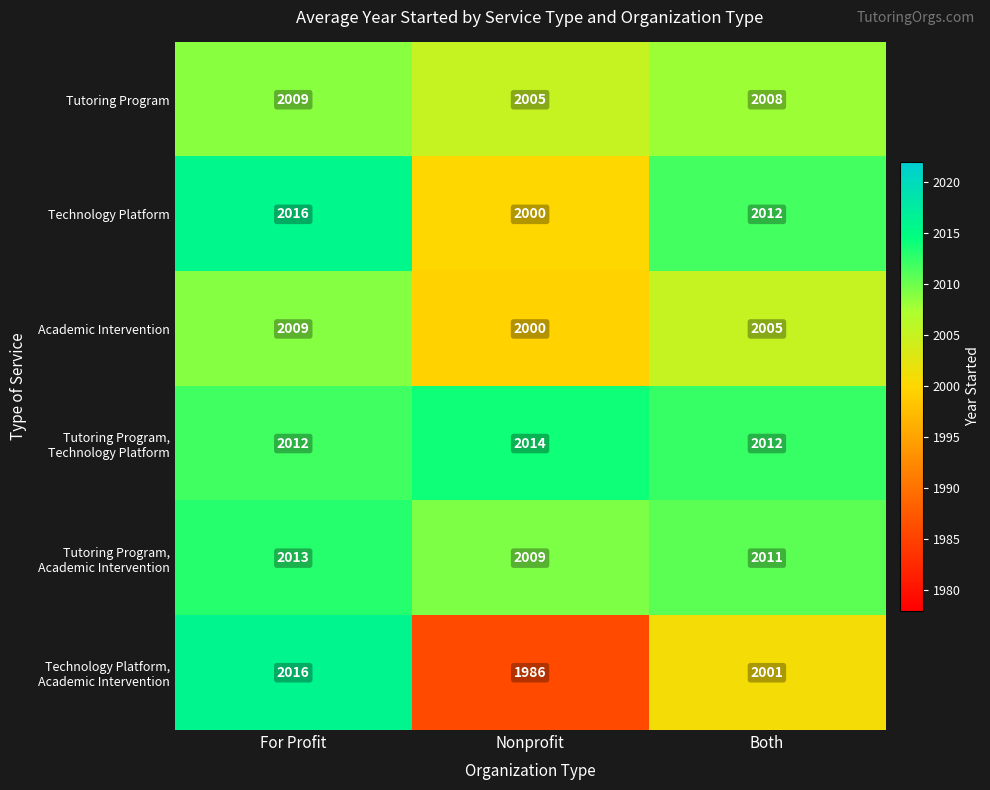

True or false: Technology Platform has a value of 2000 at Nonprofit.

True